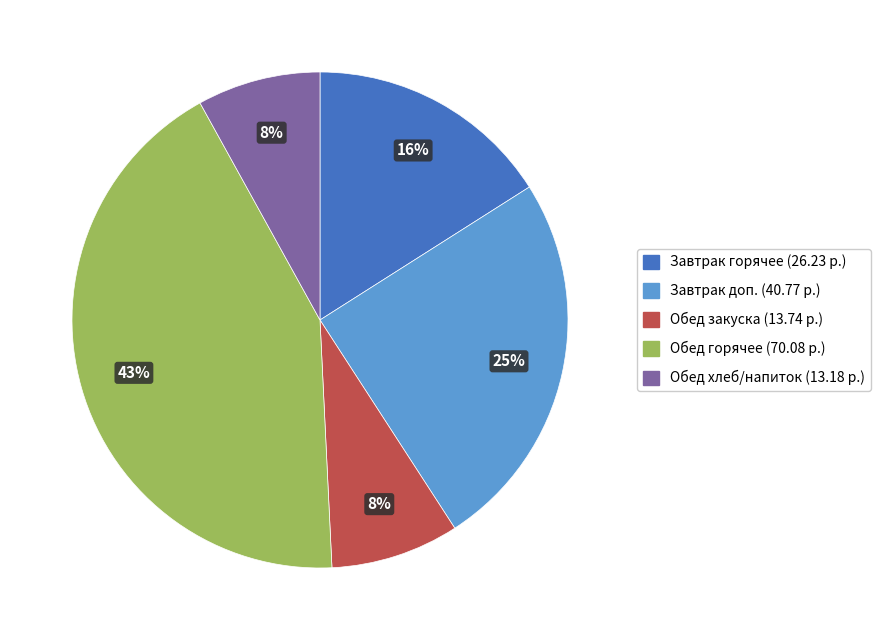

Does any single category account for the majority?

No